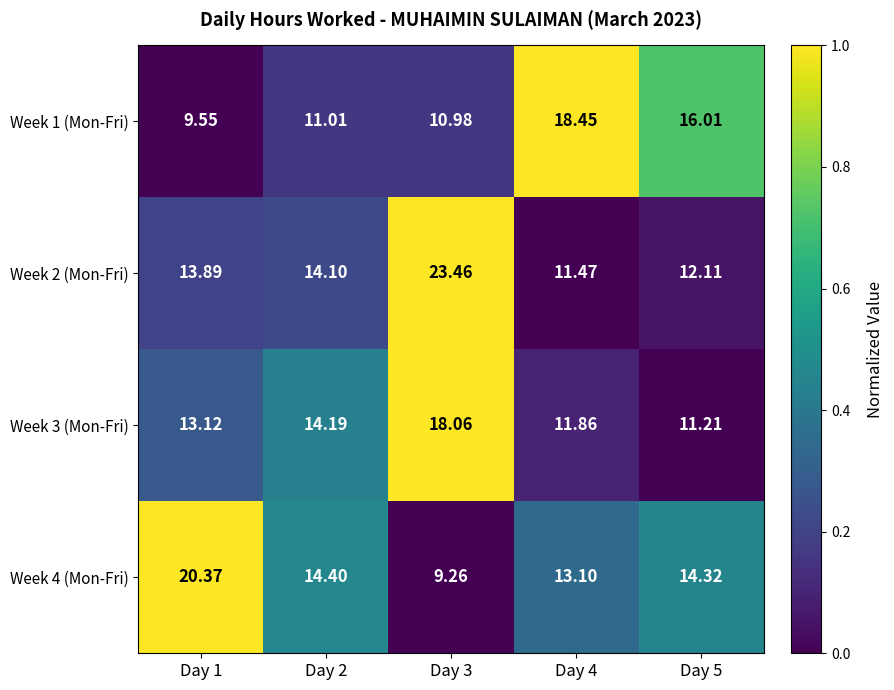

Which category has the lowest value across all series?

Day 3